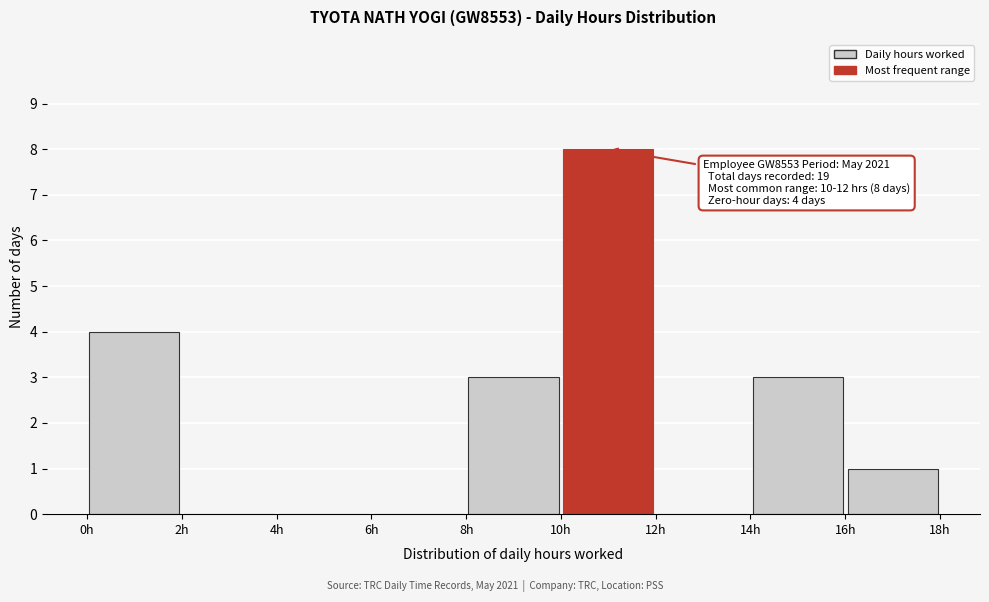

Over which range of the x-axis is the bar tallest?

10 to 12